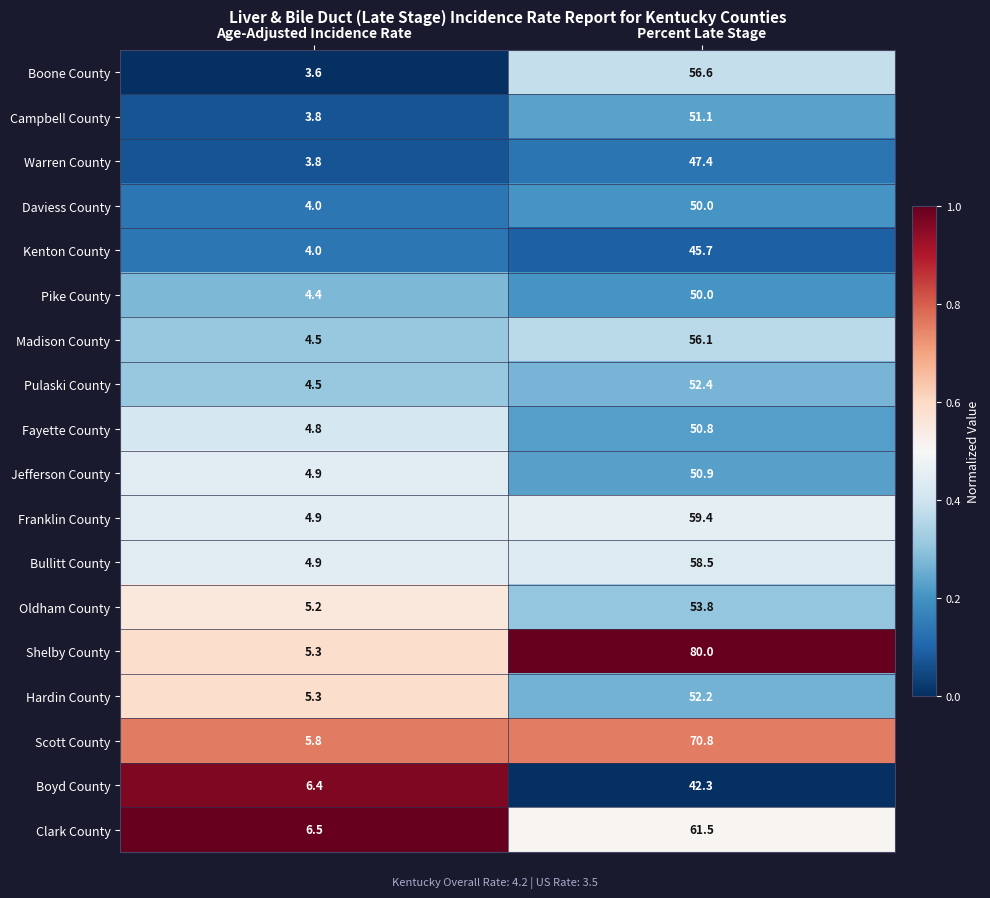

Which series changed the most between Age-Adjusted Incidence Rate and Percent Late Stage?

Shelby County